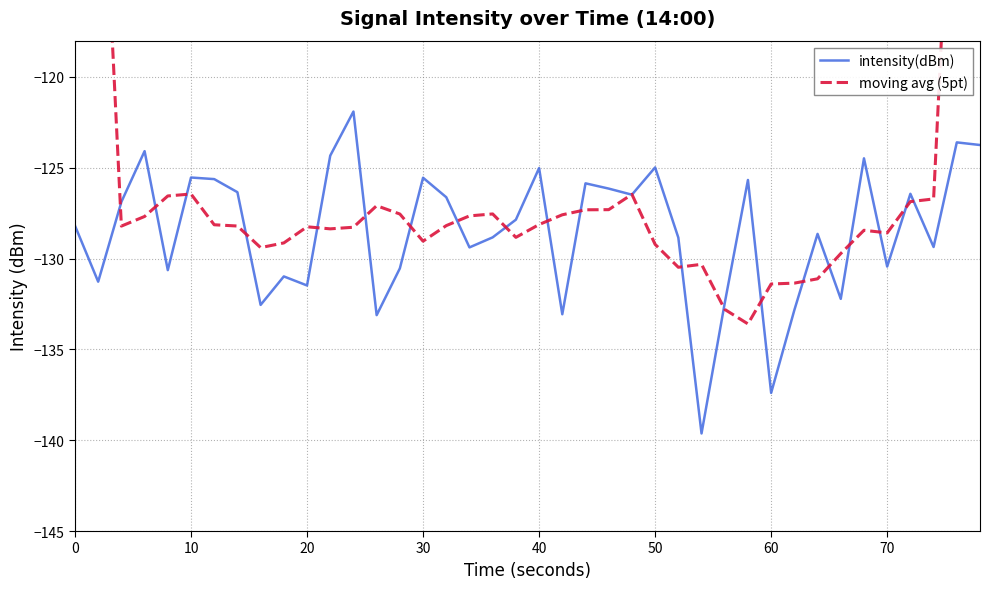

What is the minimum value for intensity(dBm)?

-139.6